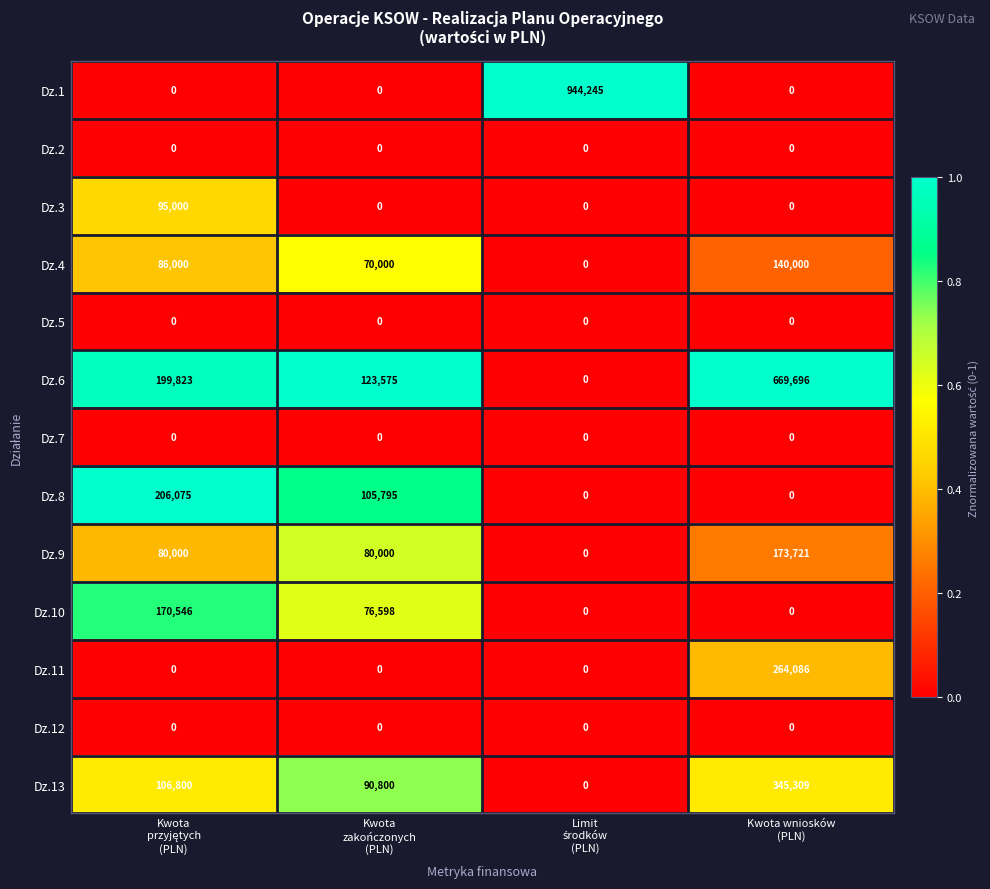

Which series has the largest range (max minus min)?

Dz.1